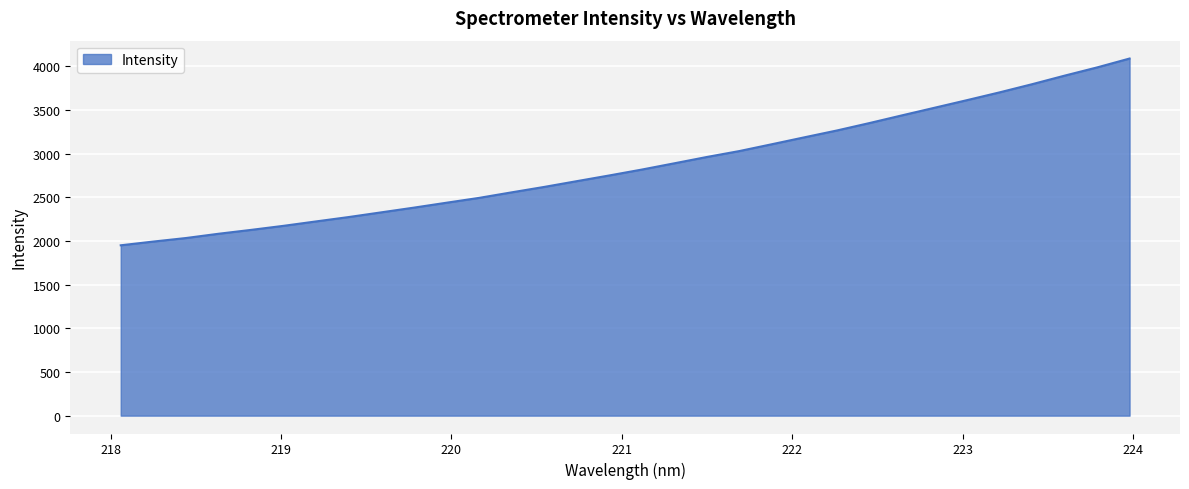

Does the chart display data point markers on the line(s)?

No